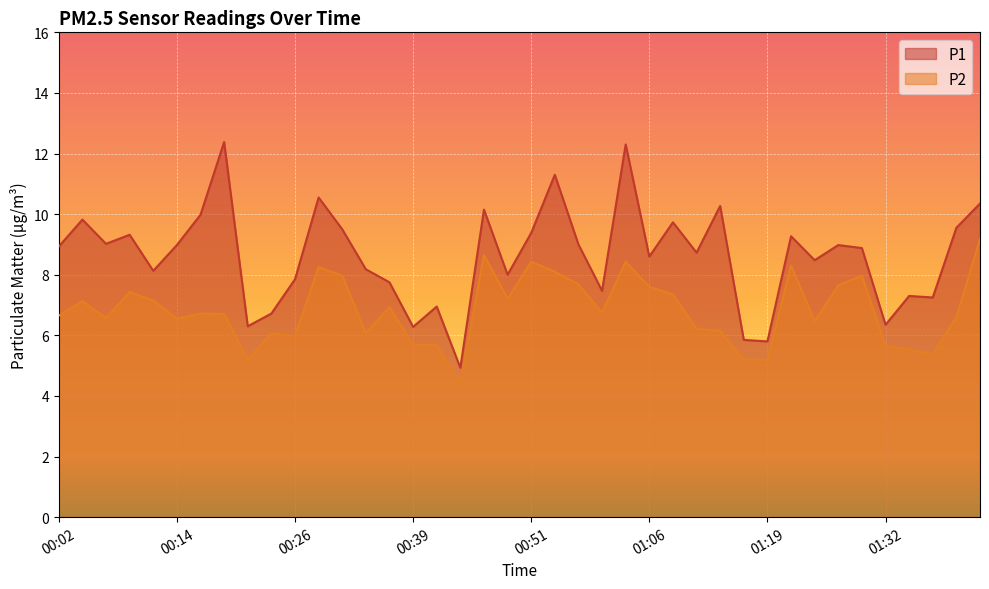

Reading left to right, list all the values displayed in this chart.

P1: 00:02=8.9	00:04=9.8	00:07=9.0	00:09=9.3	00:12=8.1	00:14=9.0	00:16=10.0	00:19=12.4	00:21=6.3	00:24=6.7	00:26=7.8	00:29=10.6	00:31=9.5	00:34=8.2	00:36=7.8	00:39=6.3	00:41=7.0	00:44=4.9	00:46=10.2	00:49=8.0	00:51=9.4	00:54=11.3	00:56=9.0	01:01=7.5	01:04=12.3	01:06=8.6	01:09=9.7	01:11=8.7	01:14=10.3	01:17=5.8	01:19=5.8	01:22=9.3	01:24=8.5	01:27=9.0	01:30=8.9	01:32=6.3	01:35=7.3	01:37=7.2	01:40=9.6	01:42=10.3
P2: 00:02=6.7	00:04=7.1	00:07=6.6	00:09=7.4	00:12=7.2	00:14=6.5	00:16=6.7	00:19=6.7	00:21=5.2	00:24=6.1	00:26=6.0	00:29=8.2	00:31=8.0	00:34=6.1	00:36=6.9	00:39=5.7	00:41=5.7	00:44=4.4	00:46=8.7	00:49=7.2	00:51=8.4	00:54=8.1	00:56=7.7	01:01=6.8	01:04=8.4	01:06=7.6	01:09=7.3	01:11=6.2	01:14=6.2	01:17=5.2	01:19=5.2	01:22=8.3	01:24=6.5	01:27=7.7	01:30=8.0	01:32=5.7	01:35=5.5	01:37=5.4	01:40=6.6	01:42=9.2